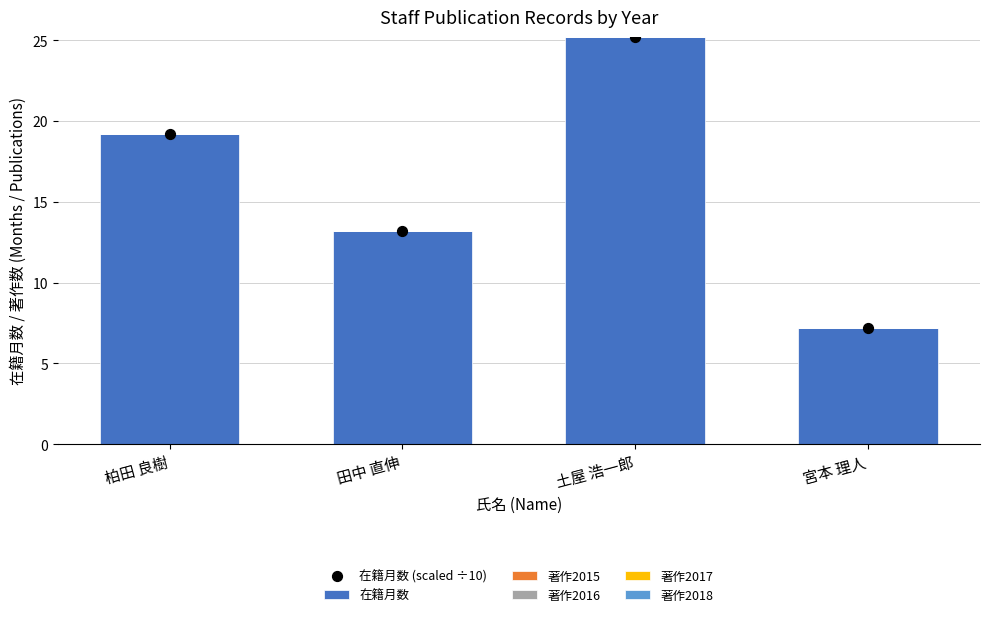

Which series reaches the maximum Y coordinate?

在籍月数